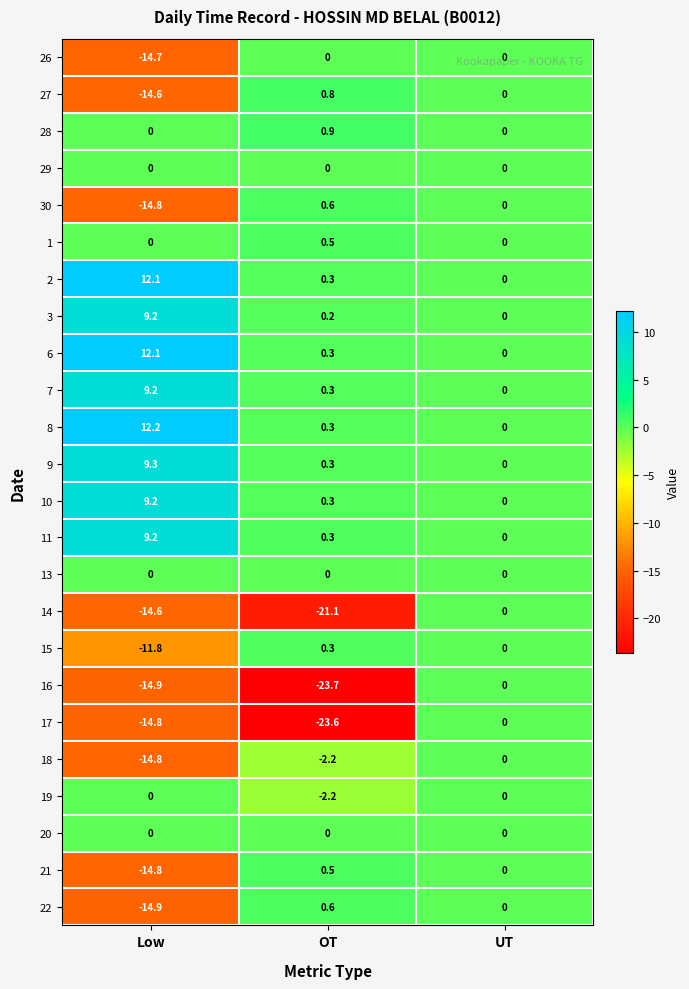

Between OT and UT, which series saw the biggest shift?

16